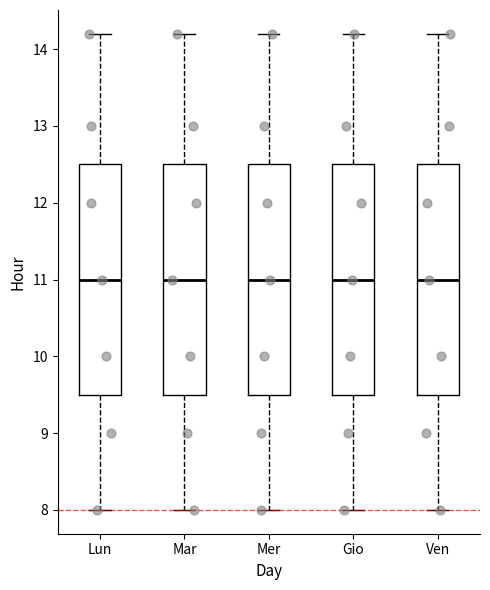

Where does the lower whisker of the box for Mer end on the y-axis? The values are not printed on the chart, so give them approximately, as read against the axis.

8.0